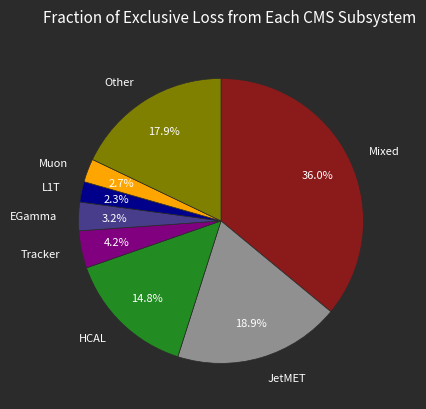

How many segments does this pie chart have?

8